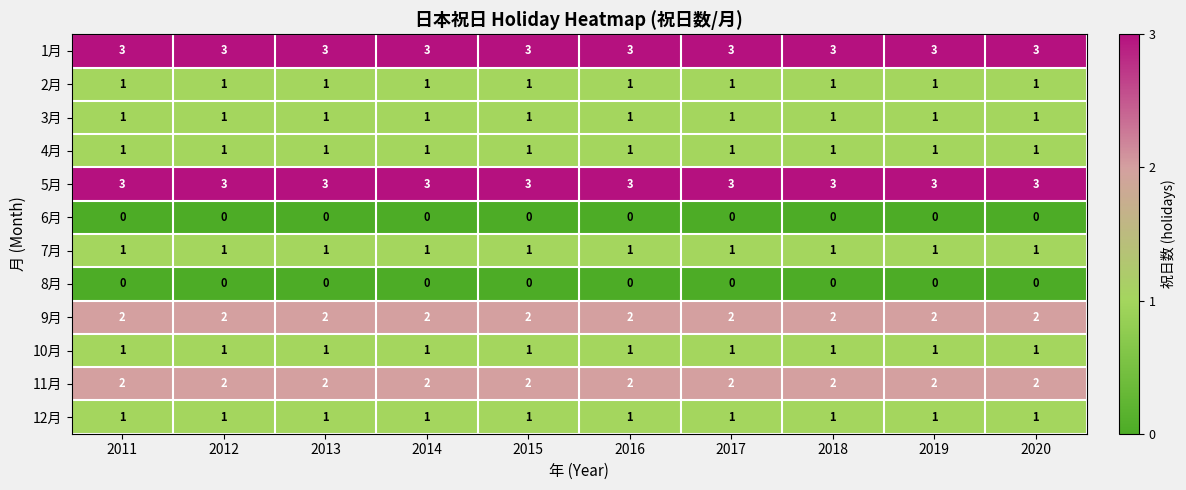

True or false: 5月 has a value of 3 at 2016.

True